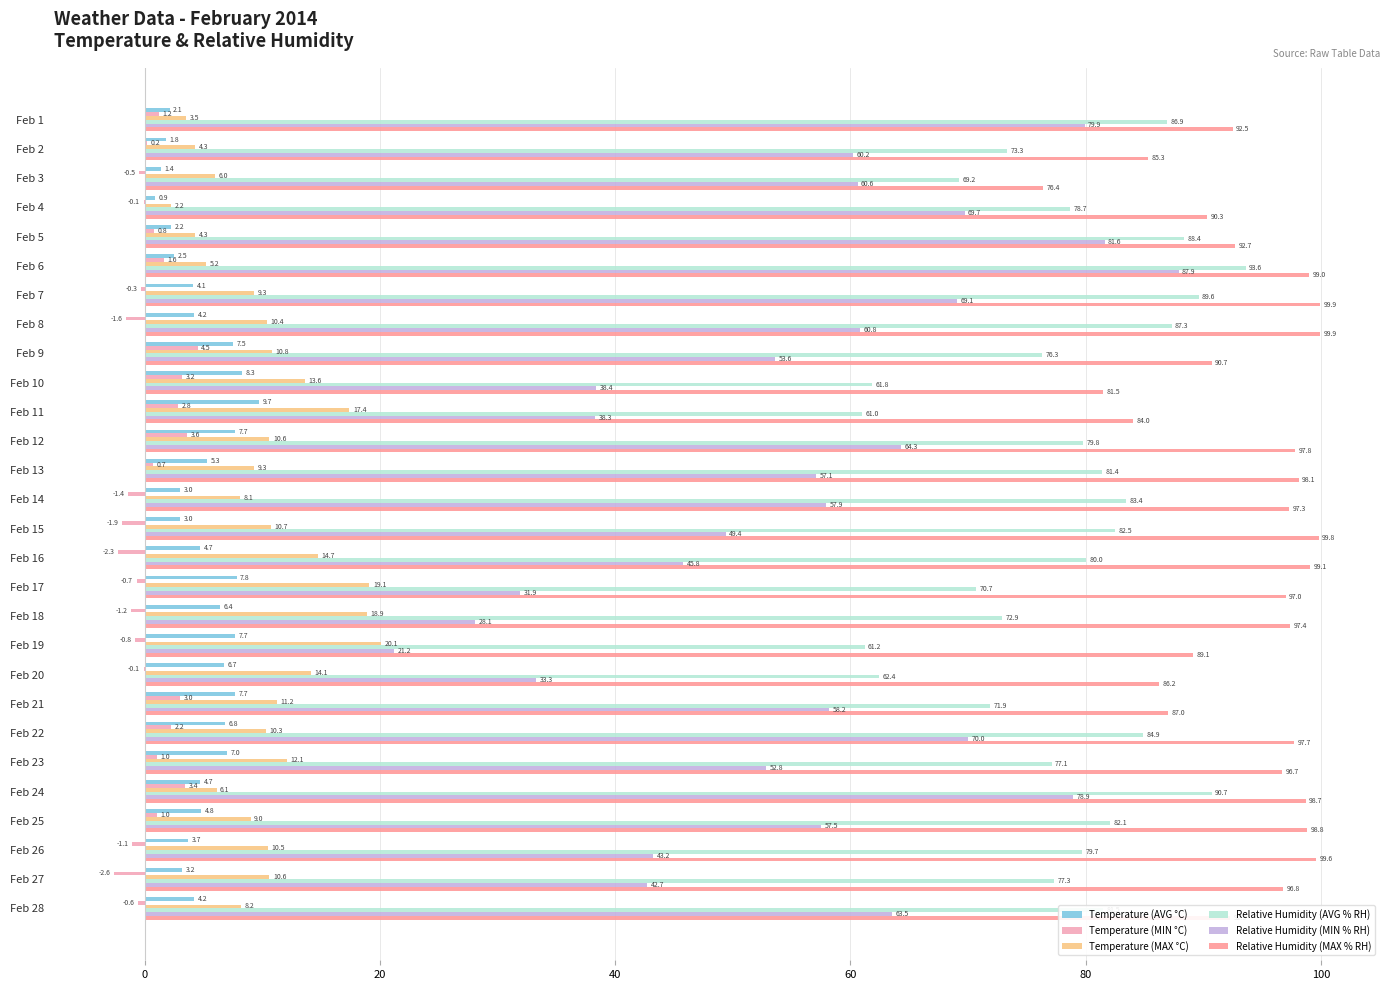

Count the number of data series in this chart.

6